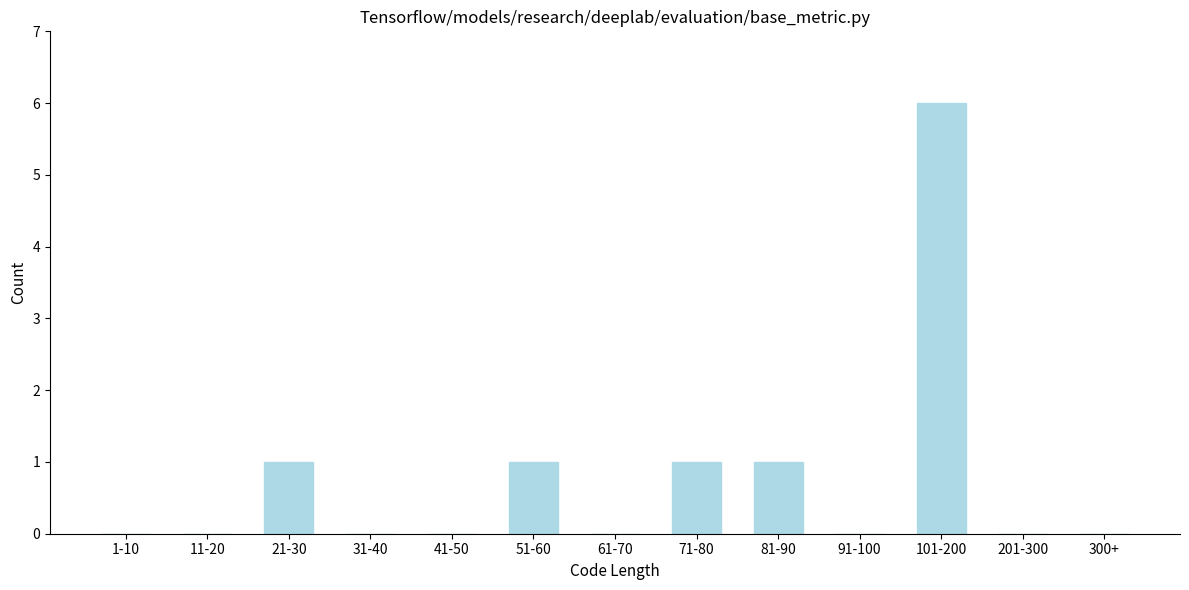

Reading right to left, transcribe all the data shown in this chart.

300+=0	201-300=0	101-200=6	91-100=0	81-90=1	71-80=1	61-70=0	51-60=1	41-50=0	31-40=0	21-30=1	11-20=0	1-10=0